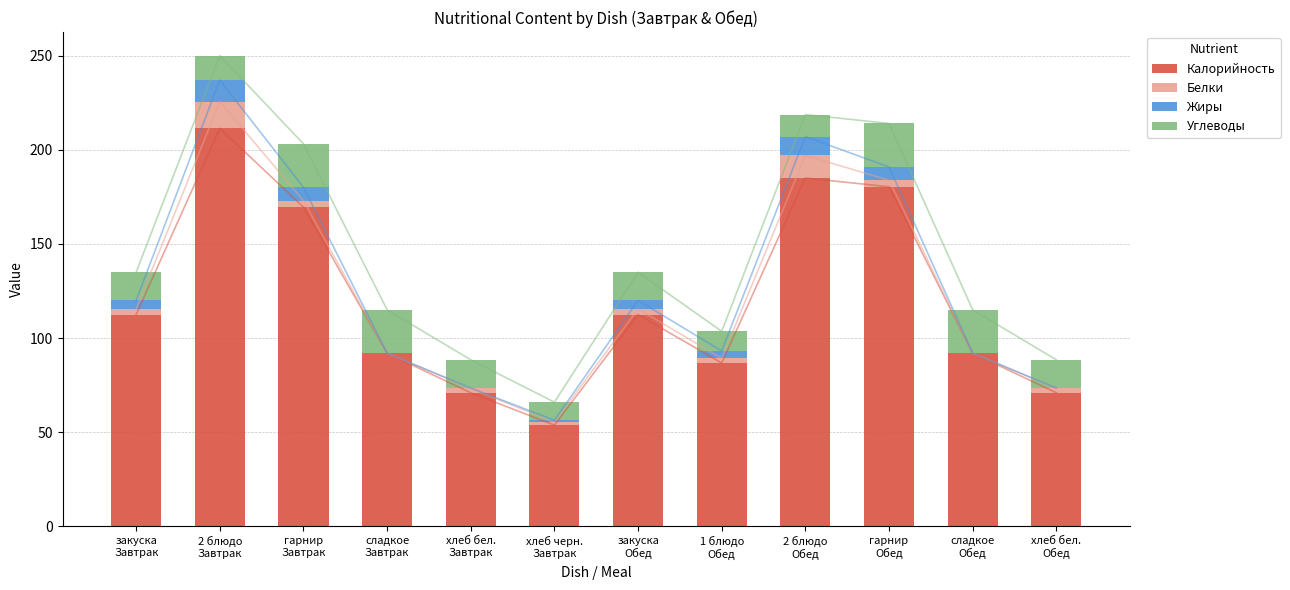

What is the label of the 11th bar from the left?

сладкое
Обед